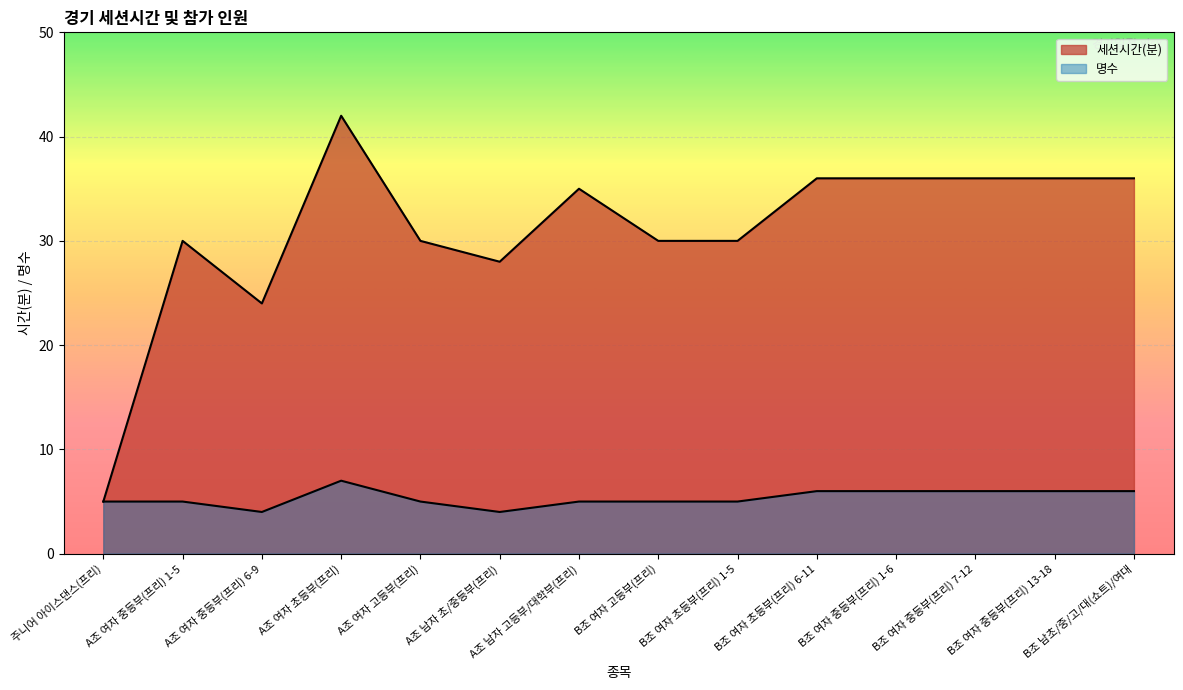

Reading left to right, transcribe all the data shown in this chart.

세션시간(분): 주니어 아이스댄스(프리)=5	A조 여자 중등부(프리) 1-5=30	A조 여자 중등부(프리) 6-9=24	A조 여자 초등부(프리)=42	A조 여자 고등부(프리)=30	A조 남자 초/중등부(프리)=28	A조 남자 고등부/대학부(프리)=35	B조 여자 고등부(프리)=30	B조 여자 초등부(프리) 1-5=30	B조 여자 초등부(프리) 6-11=36	B조 여자 중등부(프리) 1-6=36	B조 여자 중등부(프리) 7-12=36	B조 여자 중등부(프리) 13-18=36	B조 남초/중/고/대(쇼트)/여대=36
명수: 주니어 아이스댄스(프리)=5	A조 여자 중등부(프리) 1-5=5	A조 여자 중등부(프리) 6-9=4	A조 여자 초등부(프리)=7	A조 여자 고등부(프리)=5	A조 남자 초/중등부(프리)=4	A조 남자 고등부/대학부(프리)=5	B조 여자 고등부(프리)=5	B조 여자 초등부(프리) 1-5=5	B조 여자 초등부(프리) 6-11=6	B조 여자 중등부(프리) 1-6=6	B조 여자 중등부(프리) 7-12=6	B조 여자 중등부(프리) 13-18=6	B조 남초/중/고/대(쇼트)/여대=6